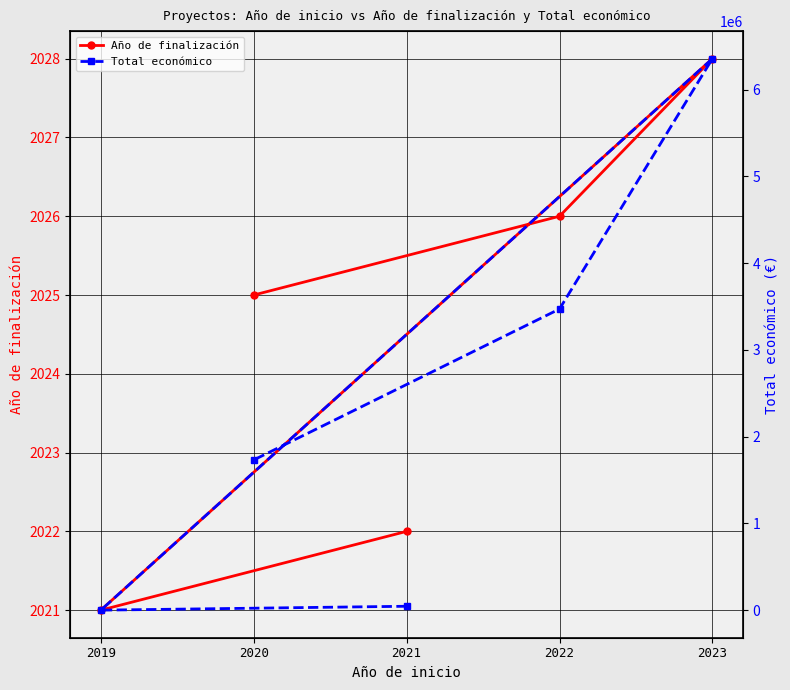

True or false: Total económico has a value of 2524243 at 2020.

False